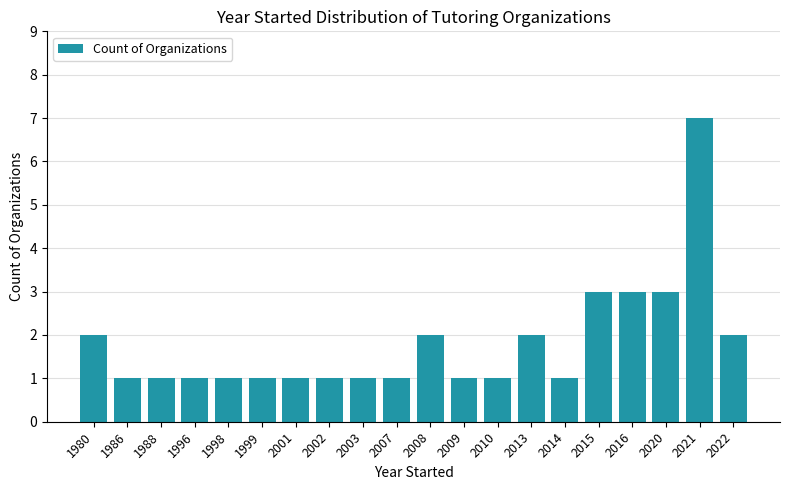

Is it true that the value at 2015 is 3?

True